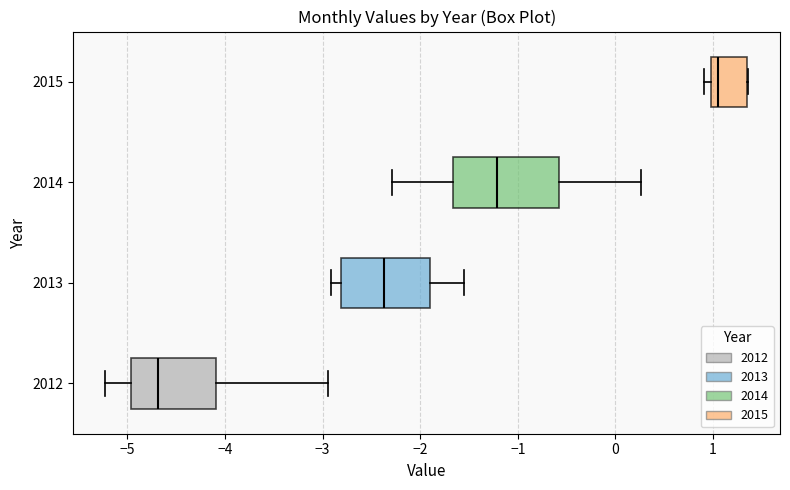

Reading bottom to top, transcribe this box plot: for each box, give where its median line is, the range the box spans, and where its two whiskers end, as read against the x-axis. The values are not printed on the chart, so give them approximately, as read against the axis.

2012: median -4.7, box -5.0 to -4.1, whiskers -5.2 to -2.9
2013: median -2.4, box -2.8 to -1.9, whiskers -2.9 to -1.5
2014: median -1.2, box -1.7 to -0.6, whiskers -2.3 to 0.3
2015: median 1.0 (just right of the box's left edge), box 1.0 to 1.3, whiskers 0.9 to 1.4